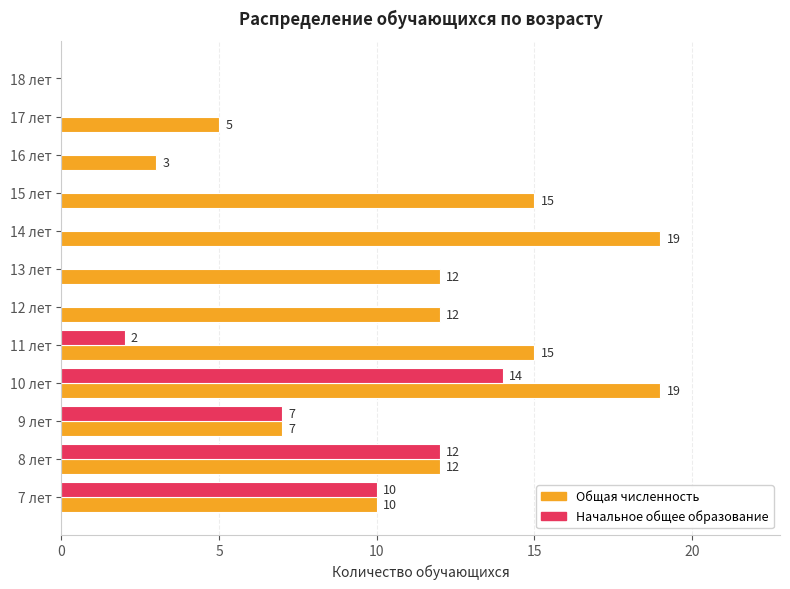

What is the sum of all Общая численность values?

129